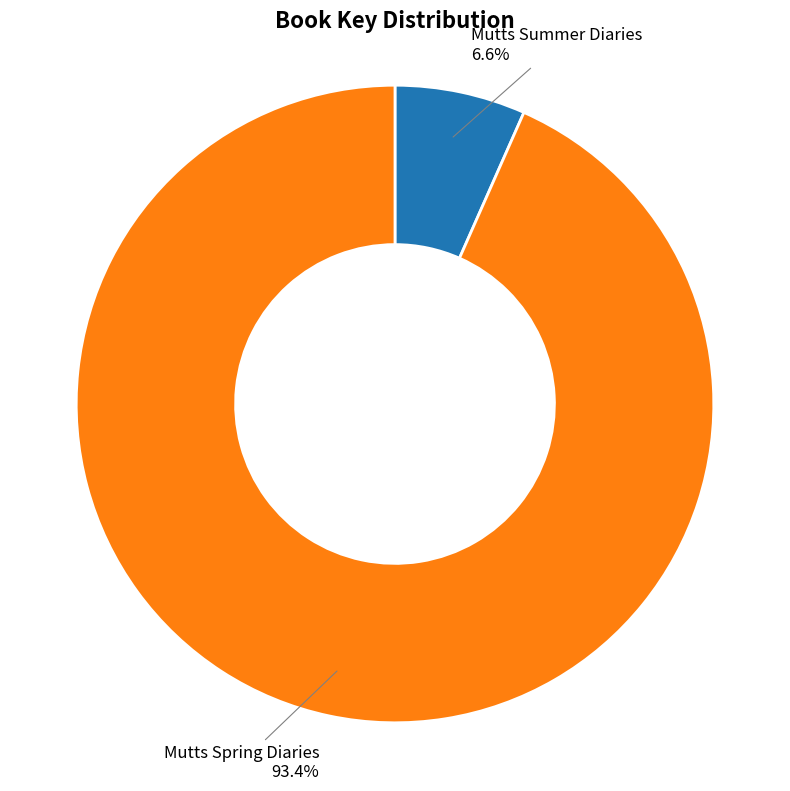

Which category has the biggest portion of the pie?

Mutts Spring Diaries